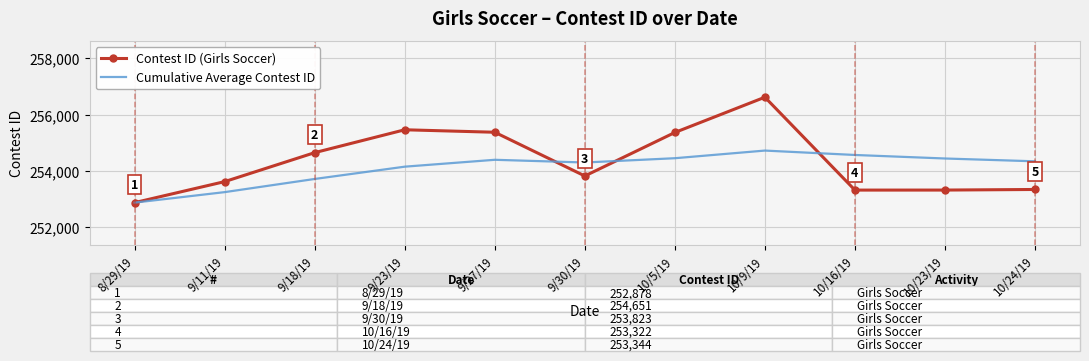

What is the average value of the Contest ID (Girls Soccer) series?

254344